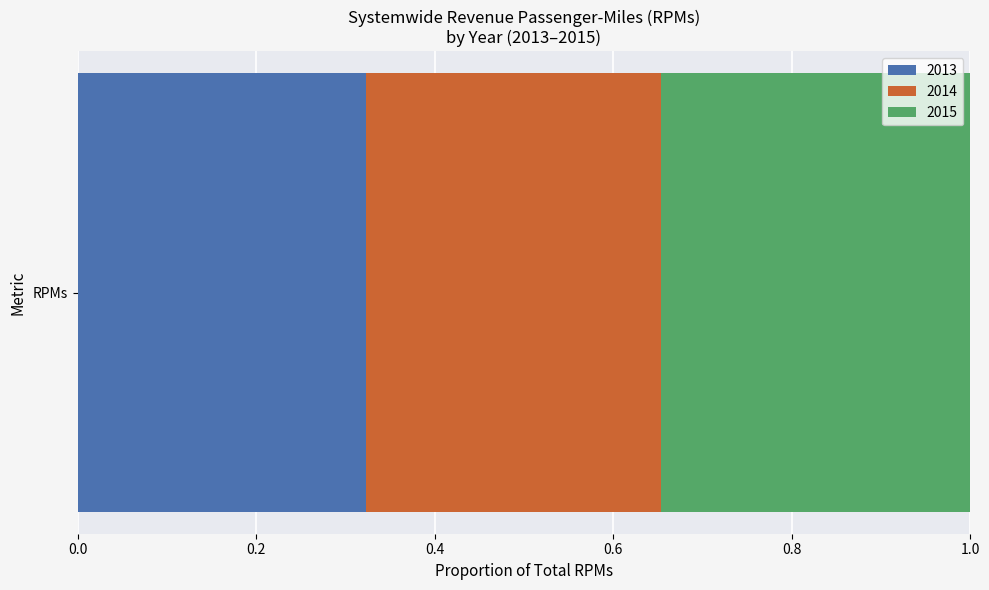

Is it true that 2013 equals 0.1 at RPMs?

False